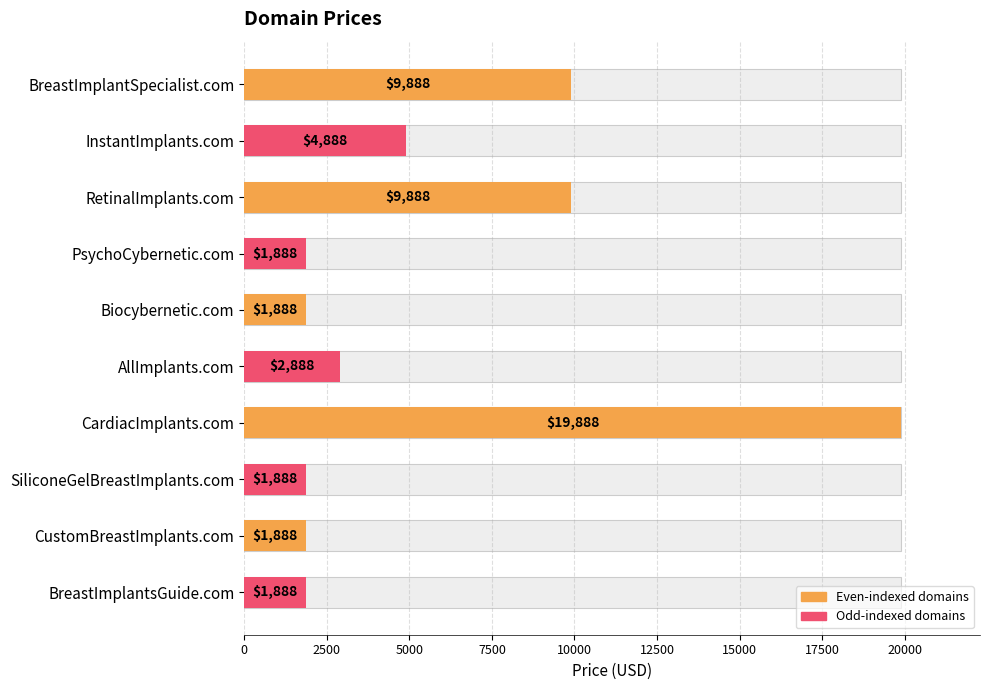

How many bars are there in total?

10